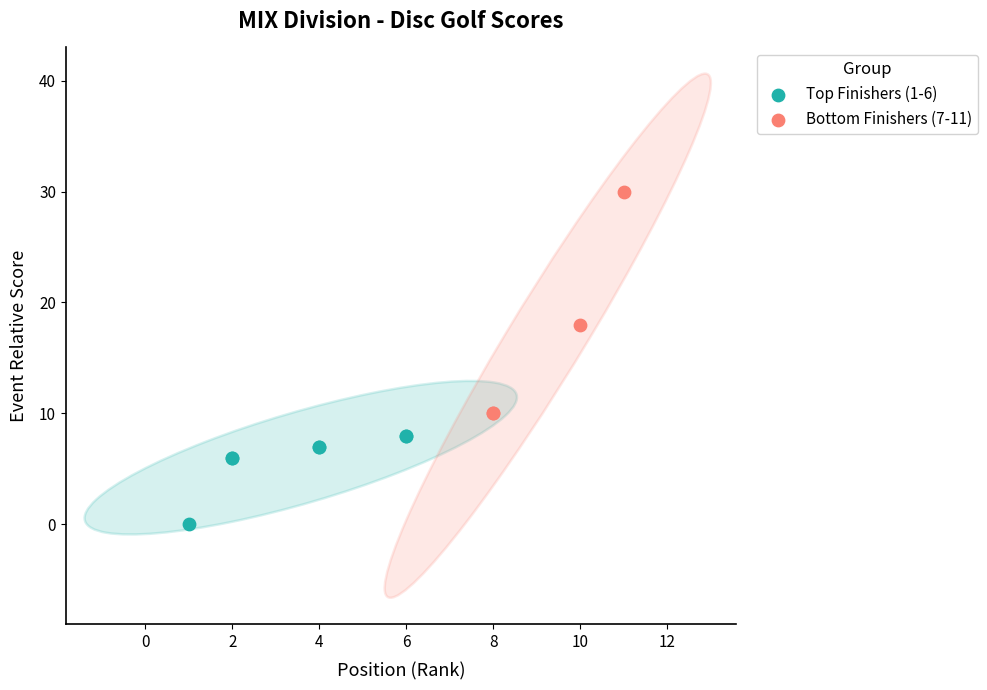

What are all the series names shown in the legend?

Top Finishers (1-6), Bottom Finishers (7-11)